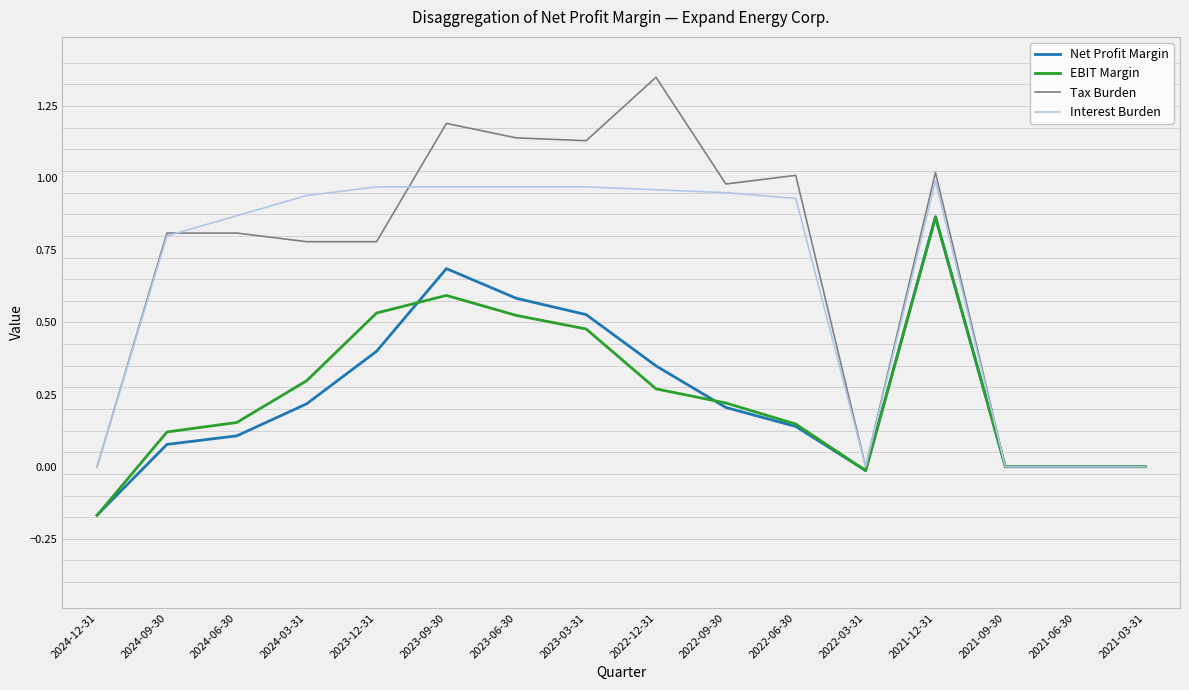

The value of Interest Burden at 2022-03-31 is 0.0. True or false?

True